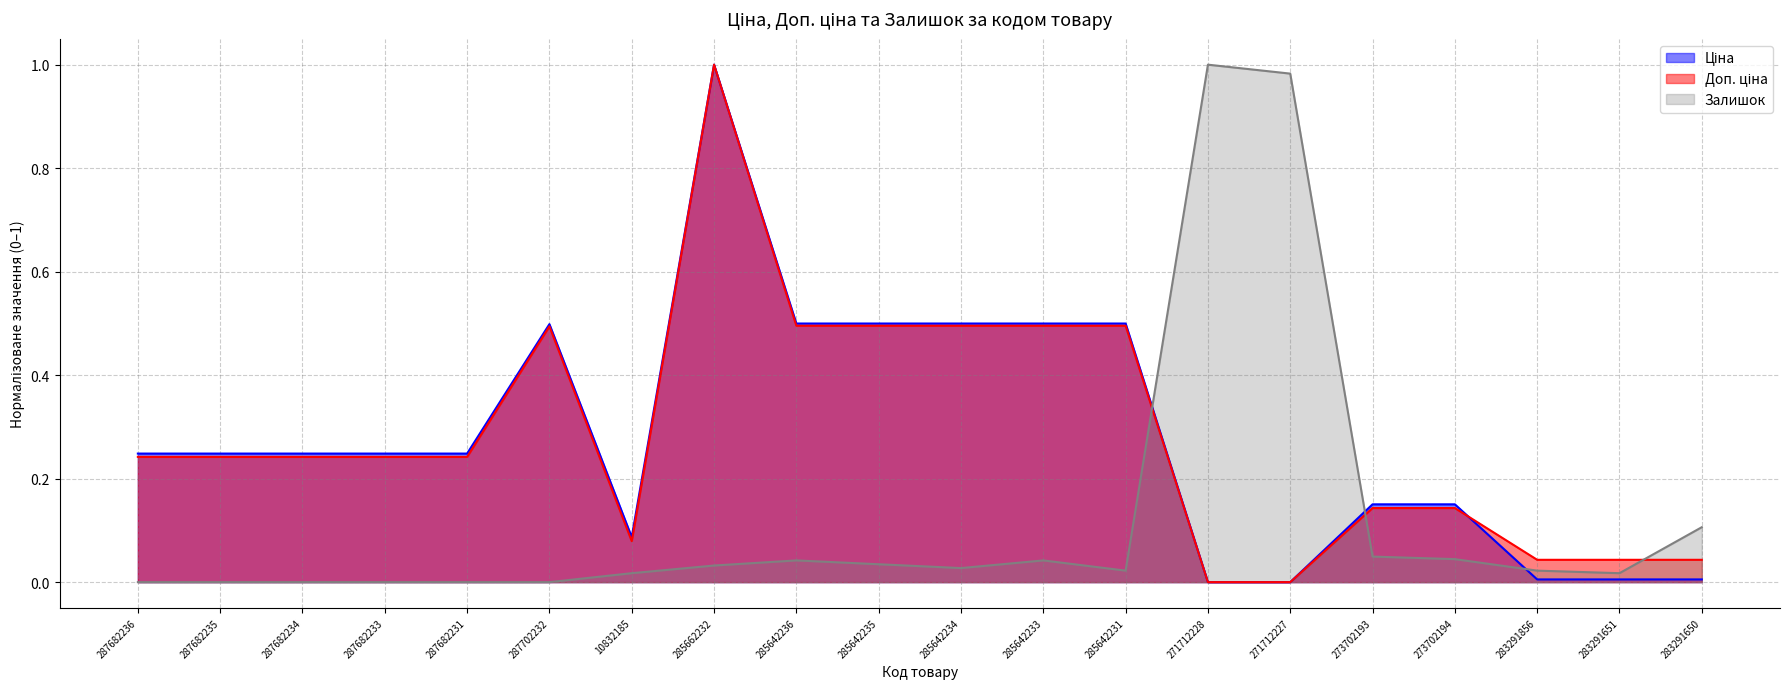

In Доп. ціна, how many points are lower than both neighbors (excluding endpoints)?

1